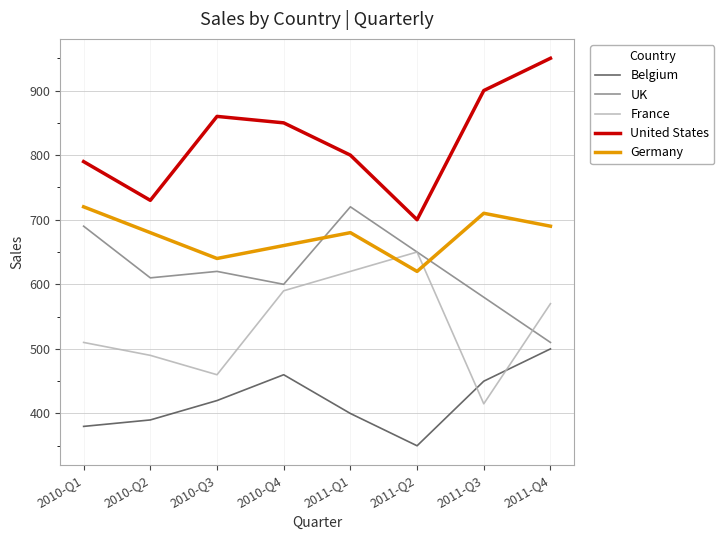

How many values in the United States series are below 850?

4